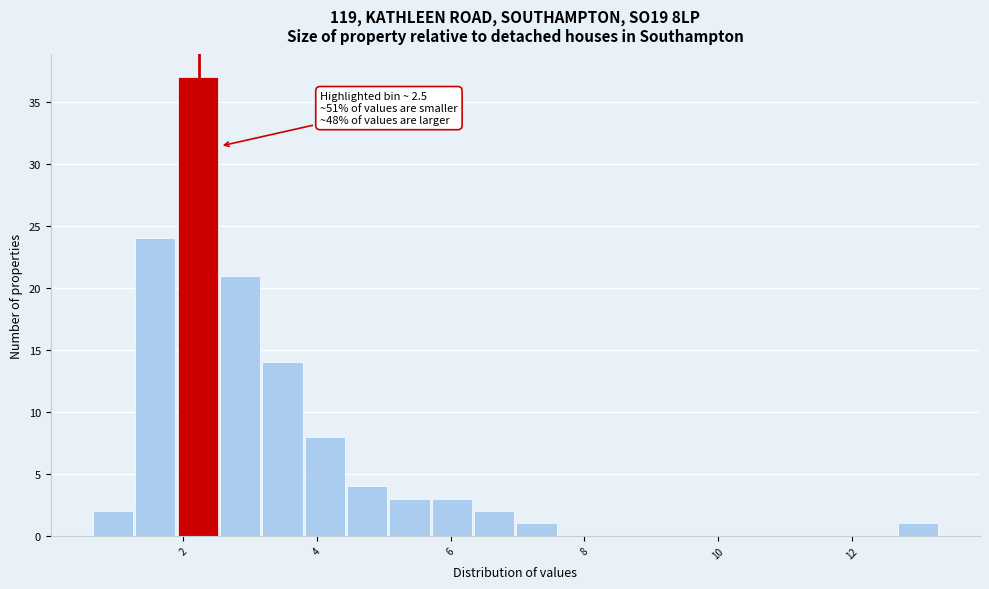

Read against the x-axis, roughly where is the centre of the tallest bar?

2.2